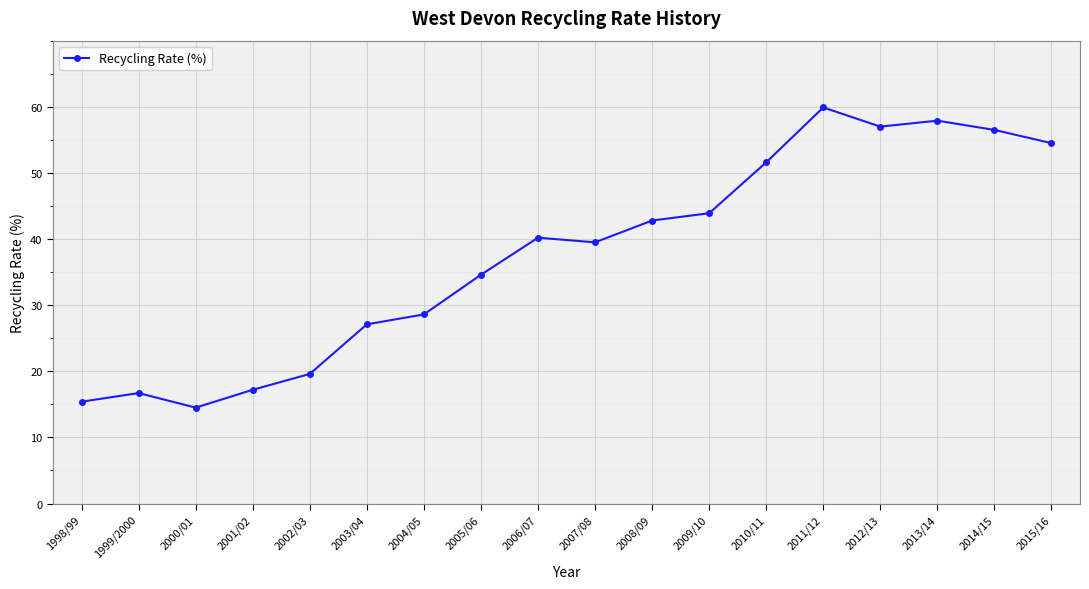

What is the difference between the second highest and minimum values?

43.4